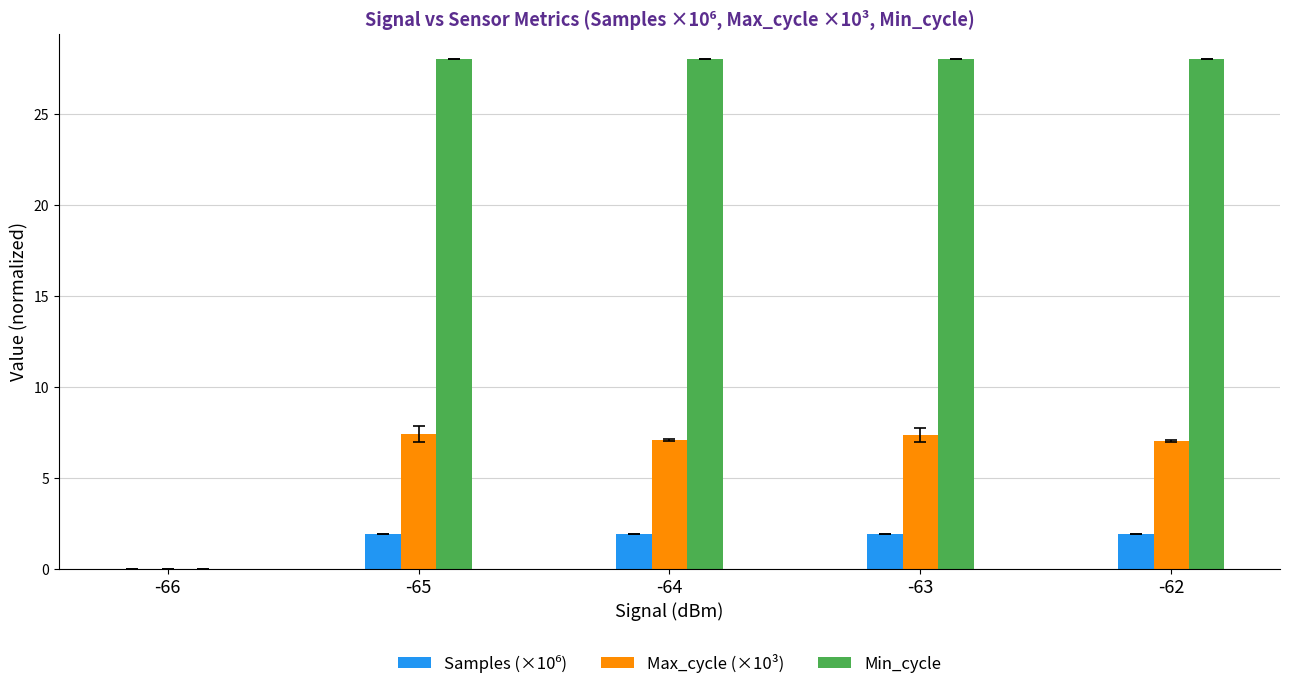

What is the total value across all series at -62?

37.0